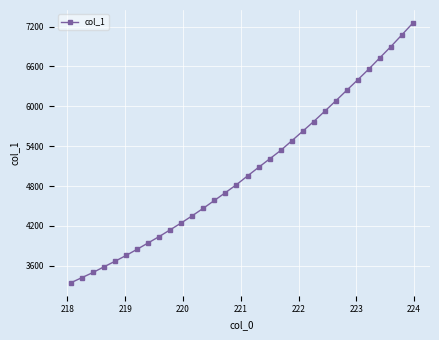

What is the smallest value displayed?

3344.7